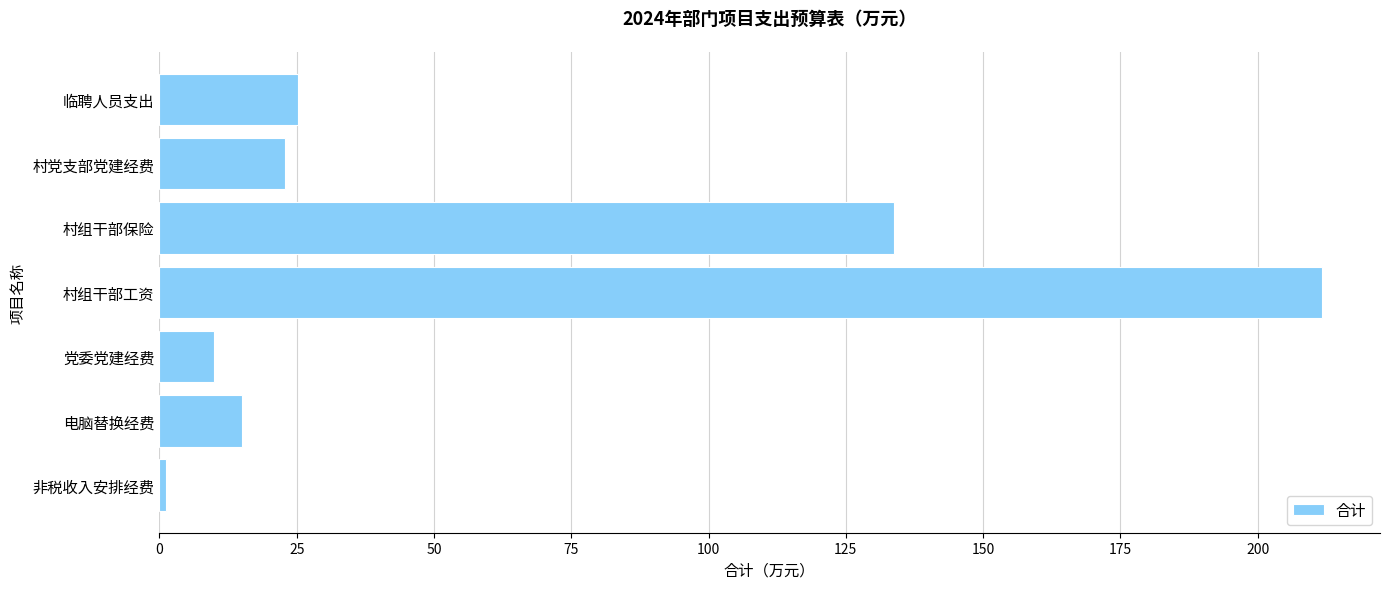

Are the bars grouped side by side (vs. stacked)?

No